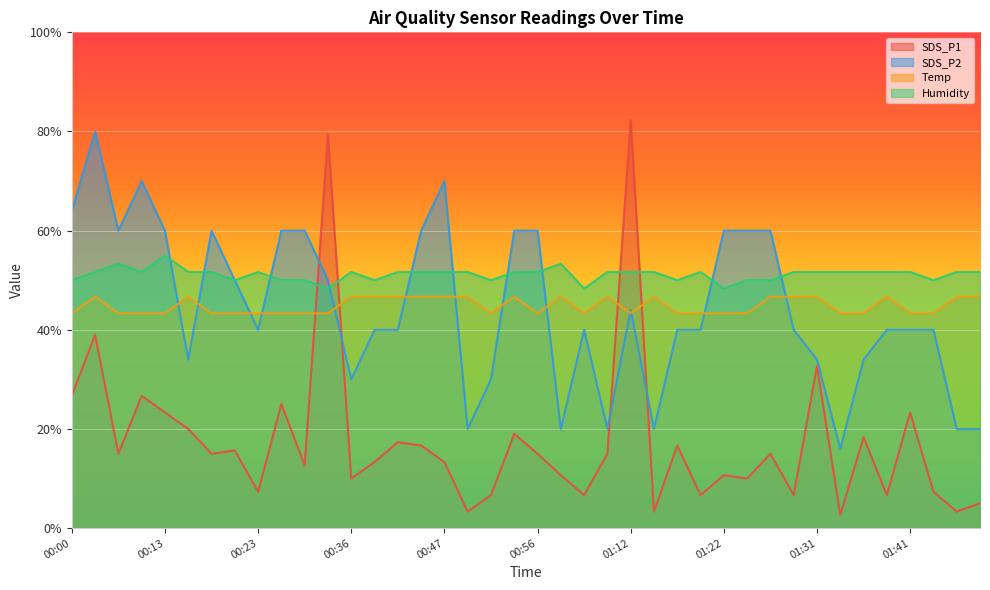

Which series has the largest total across all categories?

Humidity